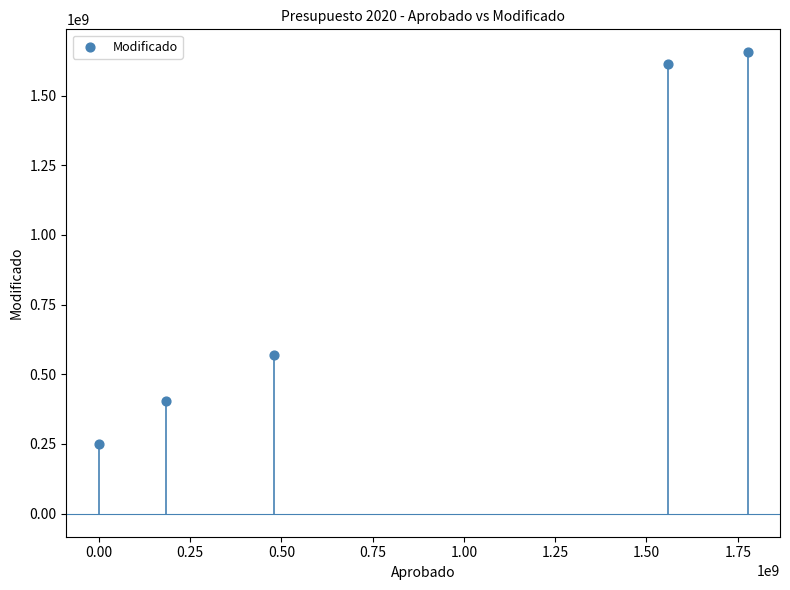

What is the range of X values (max minus min)?

1776860737.0